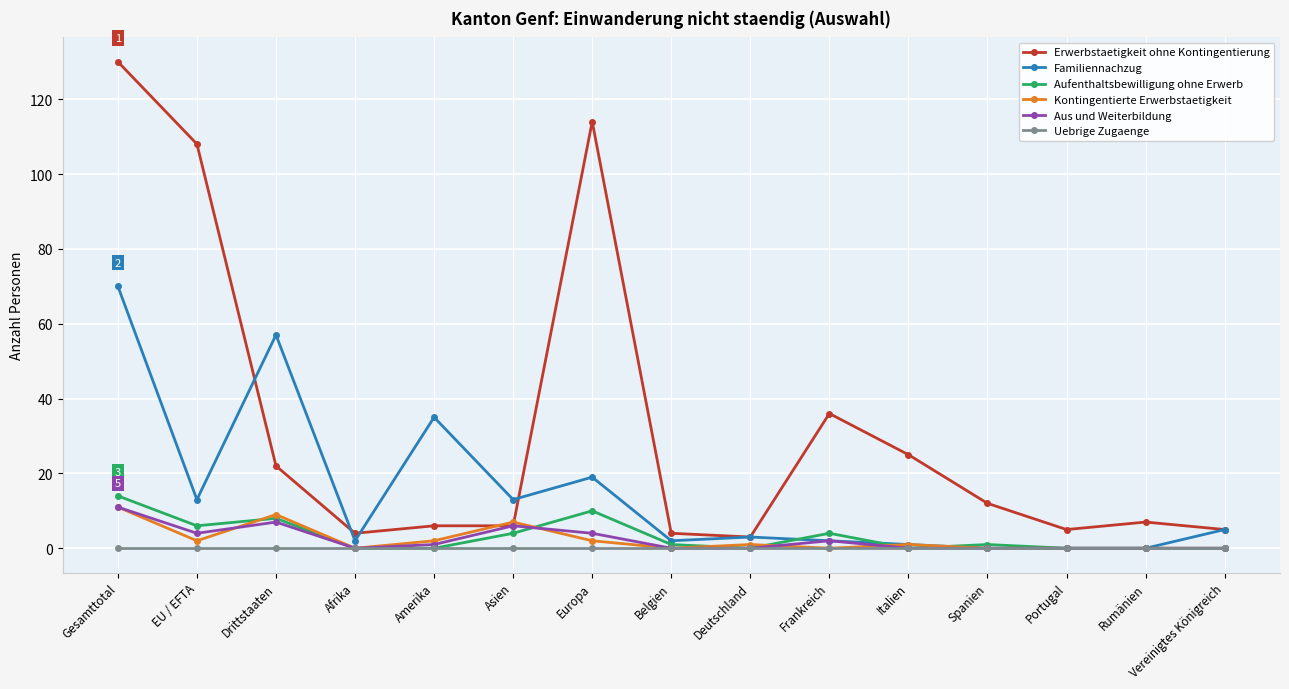

At which category is the sum across all series the highest?

Gesamttotal